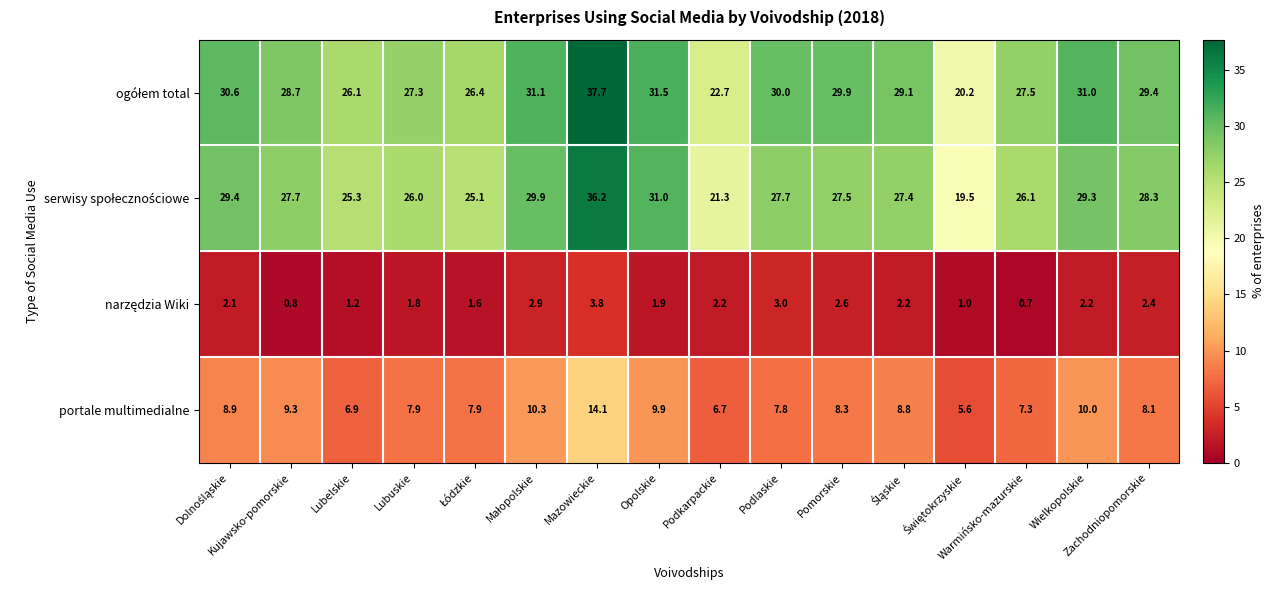

What is the minimum value shown in the chart?

0.7